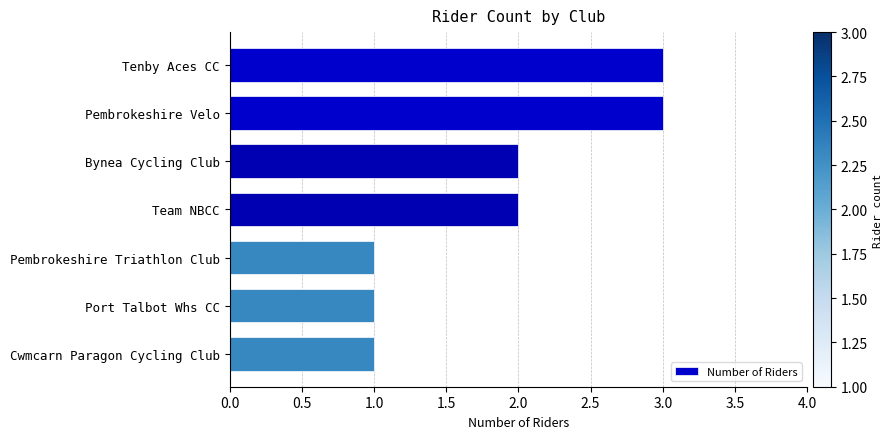

What is the label of the 1st bar from the top?

Tenby Aces CC